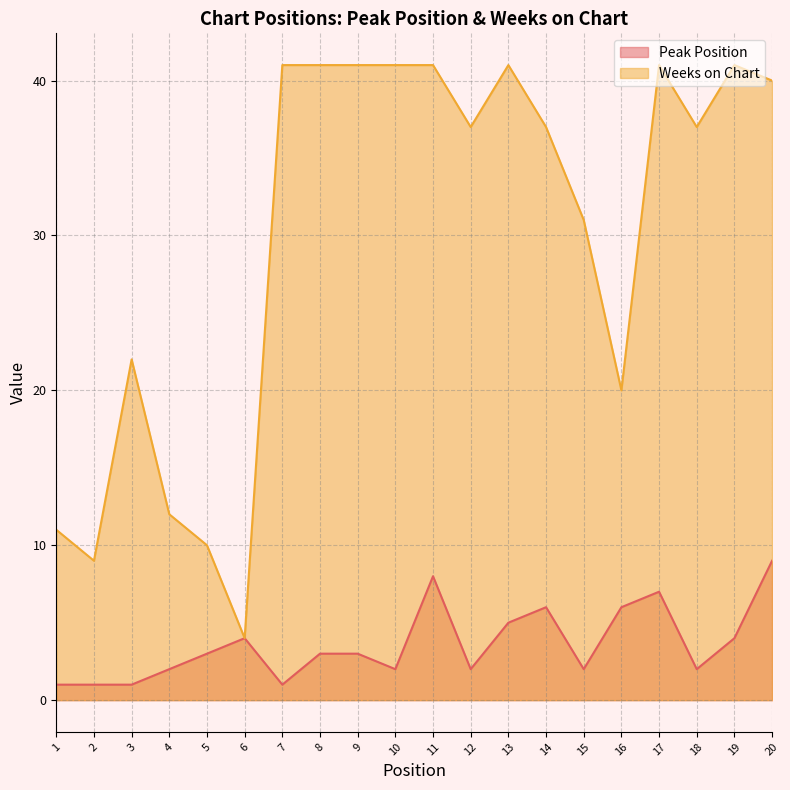

At which label does Weeks on Chart reach its minimum?

6